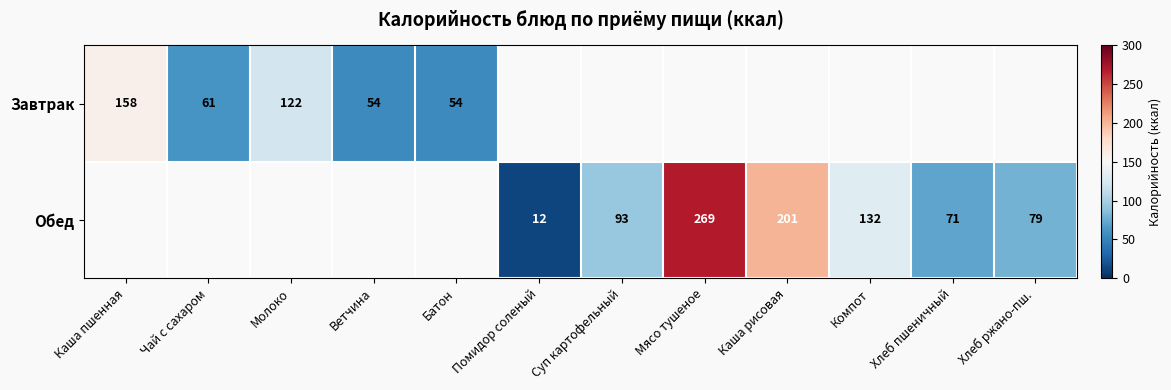

Is it true that Обед equals 71 at Хлеб пшеничный?

True